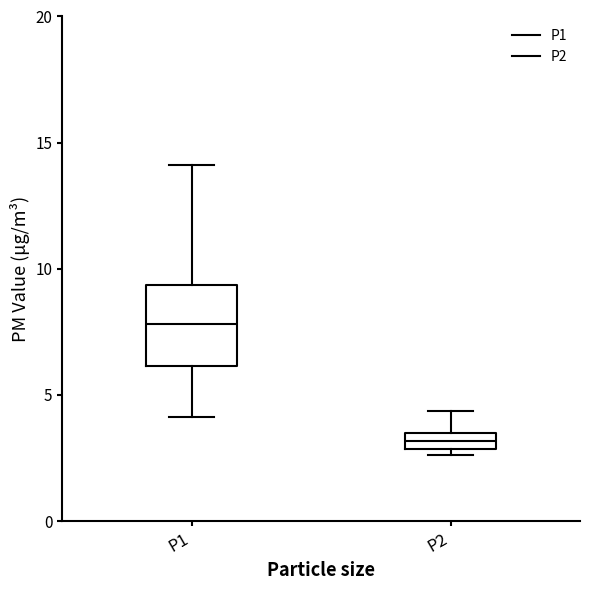

Which box has the lowest median line?

P2